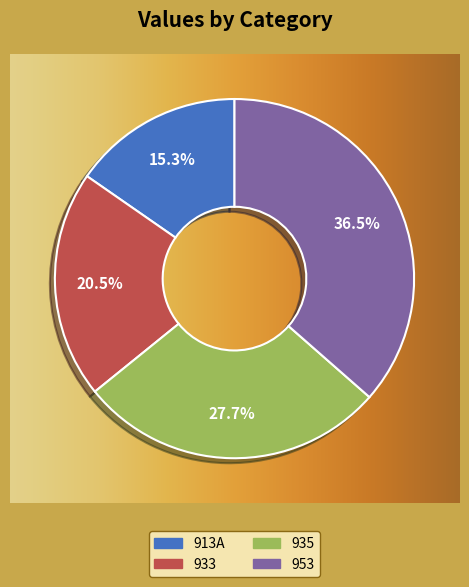

To the nearest percent, what is the combined percentage of 953 and 913A?

52%